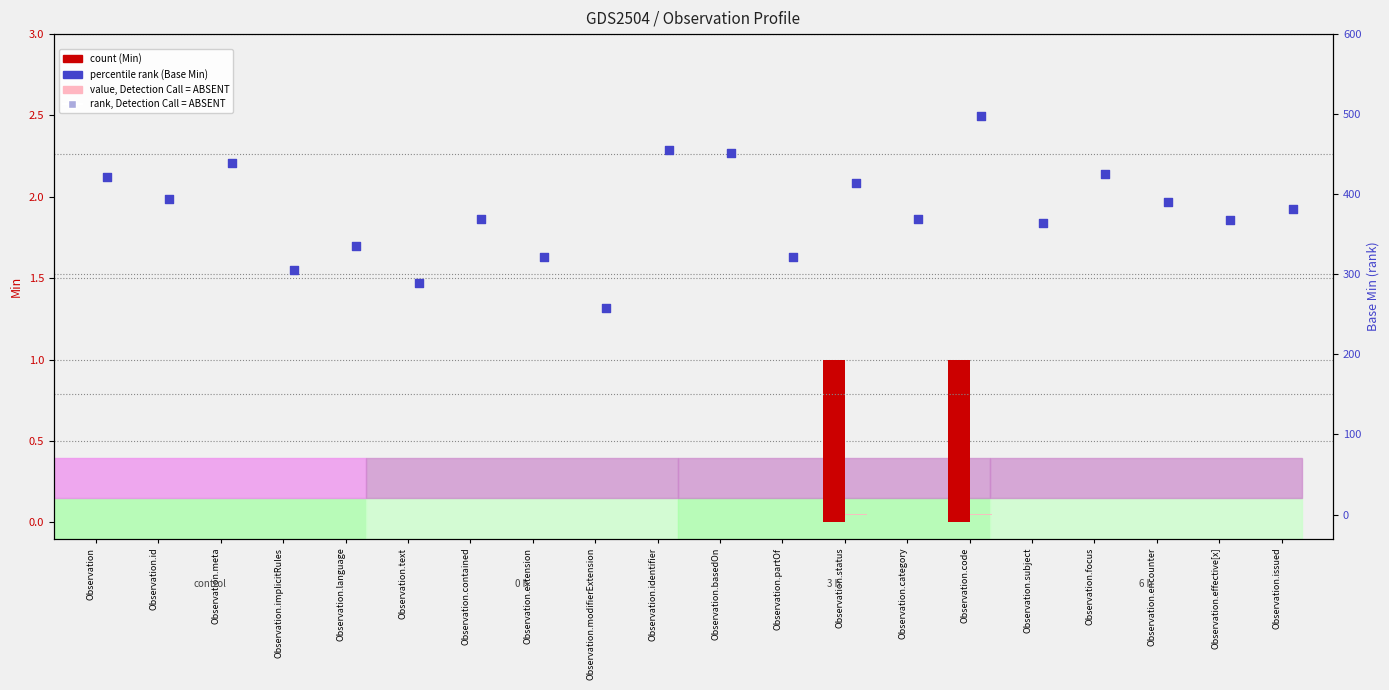

Which series contains the lowest Y value?

Min